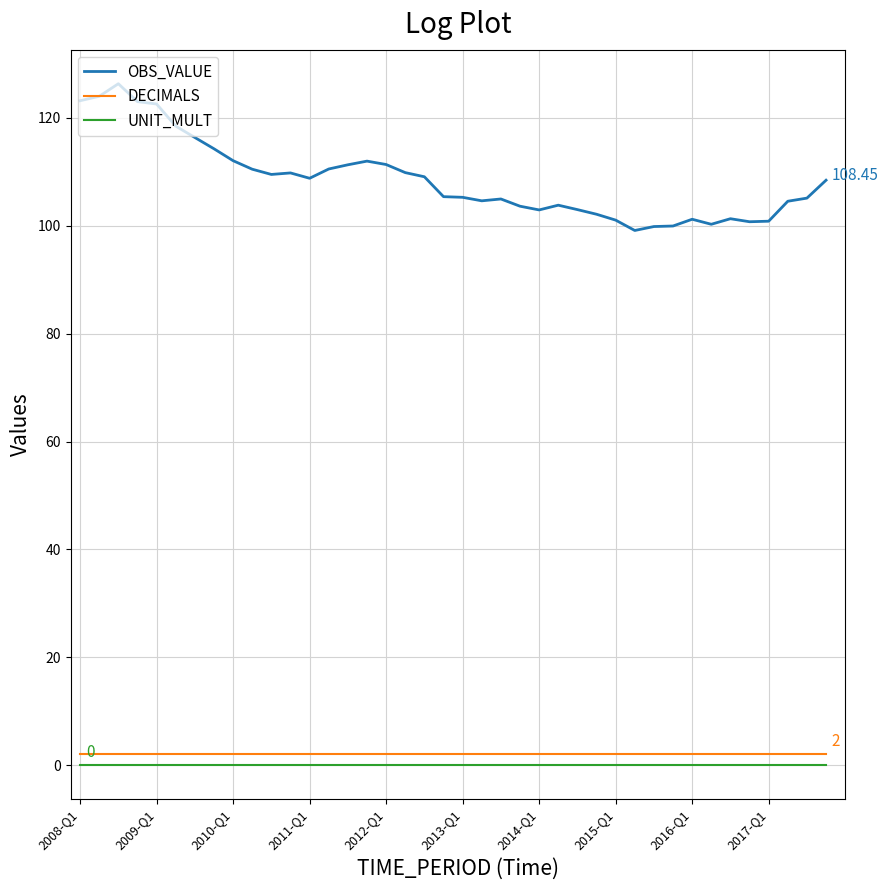

Which series has the largest range (max minus min)?

OBS_VALUE